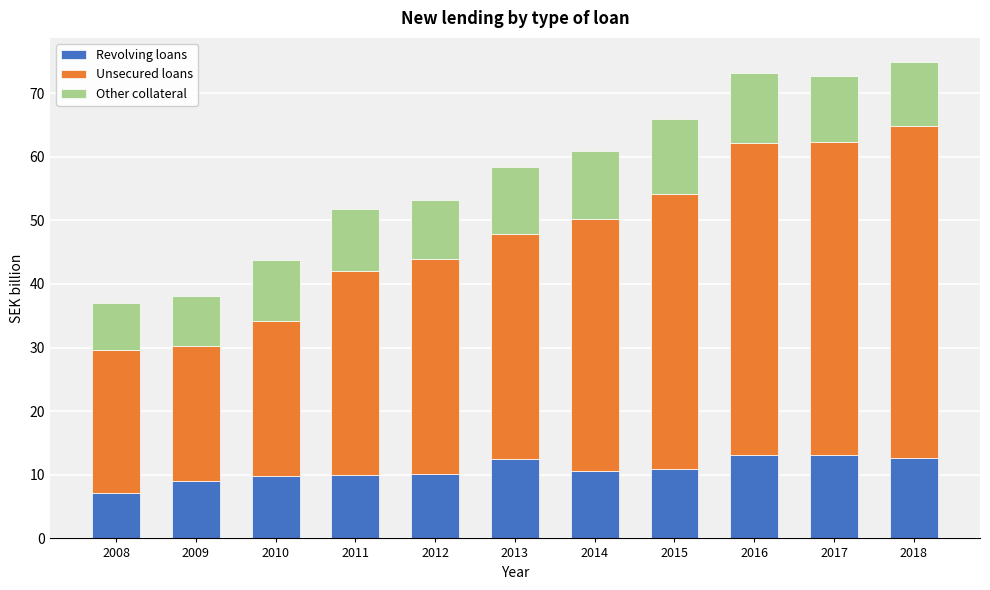

What is the total value across all series at 2008?

37.0